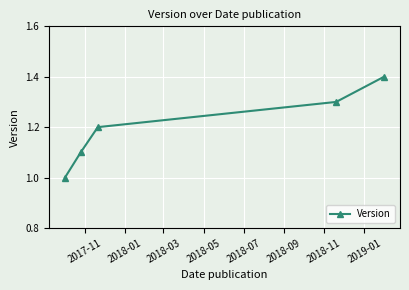

What is the value of the 5th point from the left?

1.4